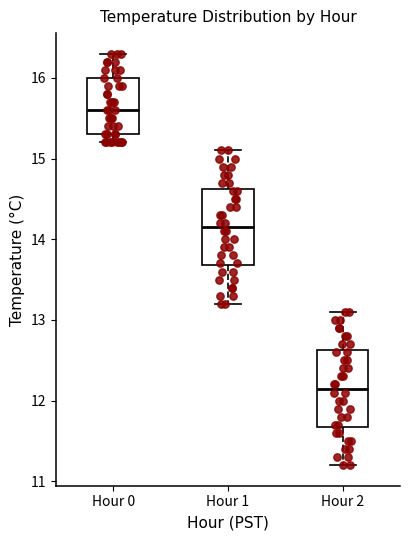

Reading left to right, read every box against the y-axis: the position of its median line, the range the box covers, and the ends of its whiskers. The values are not printed on the chart, so give them approximately, as read against the axis.

Hour 0: median 15.6, box 15.3 to 16.0, whiskers 15.2 to 16.3
Hour 1: median 14.2, box 13.7 to 14.6, whiskers 13.2 to 15.1
Hour 2: median 12.2, box 11.7 to 12.6, whiskers 11.2 to 13.1